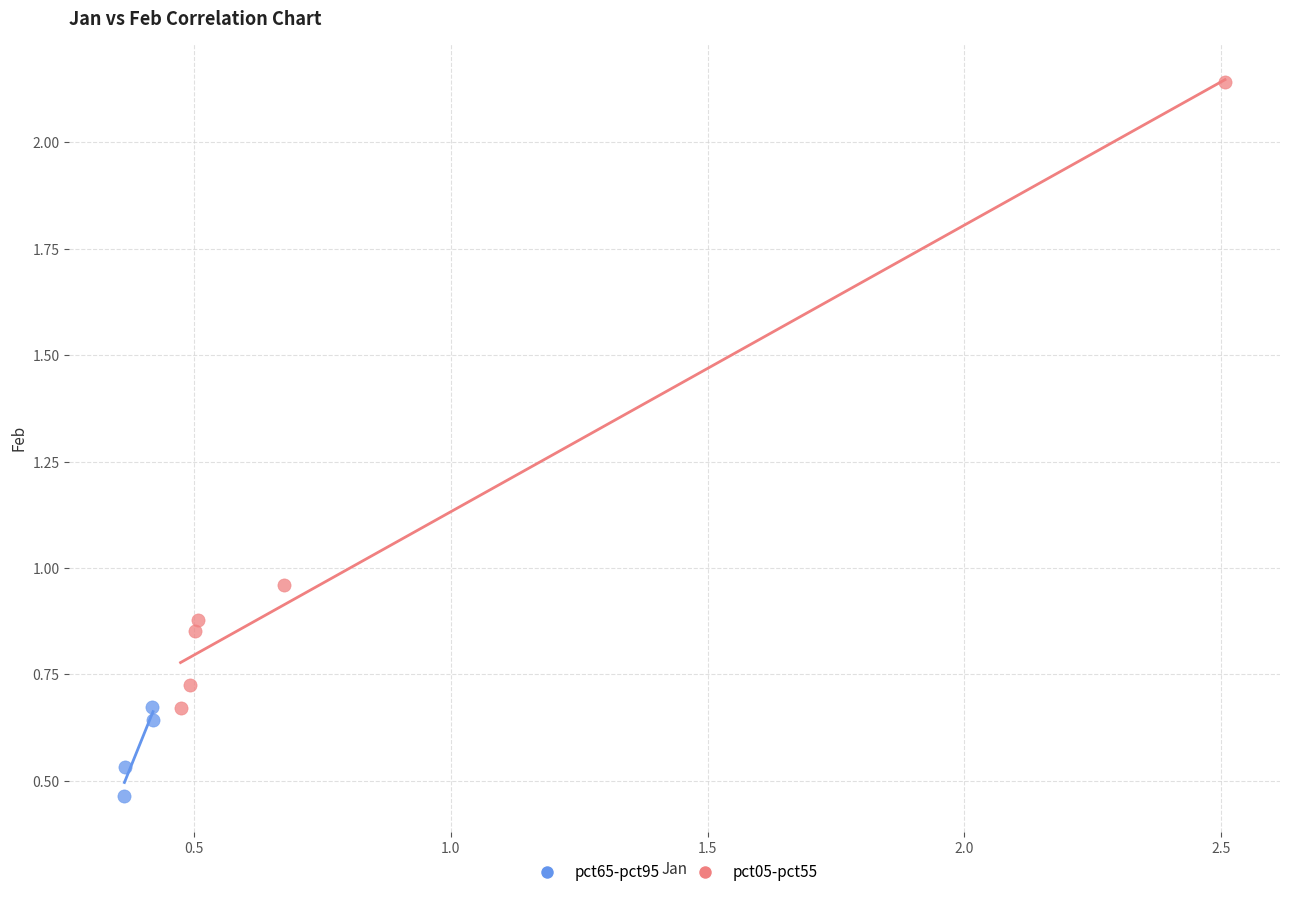

Which series reaches the minimum Y coordinate?

pct65-pct95